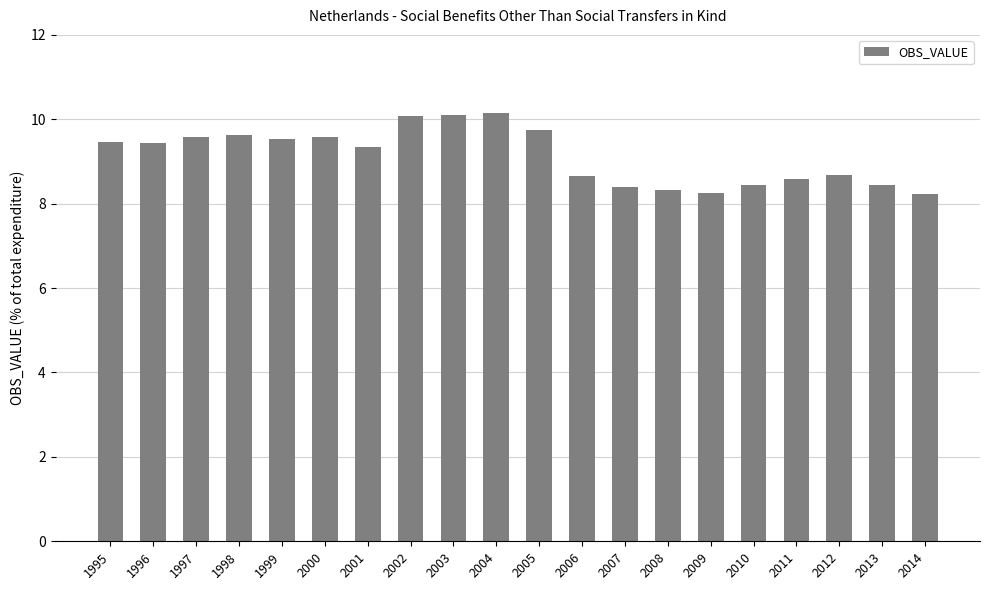

What is the ratio of the value at 1995 to the value at 2005?

1.0